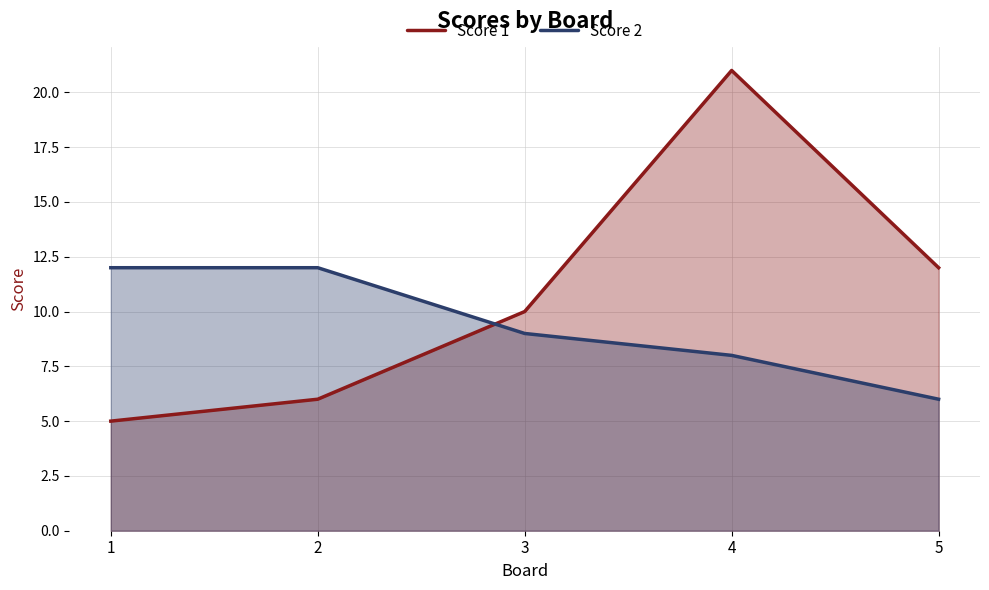

Does the chart display data point markers on the line(s)?

No